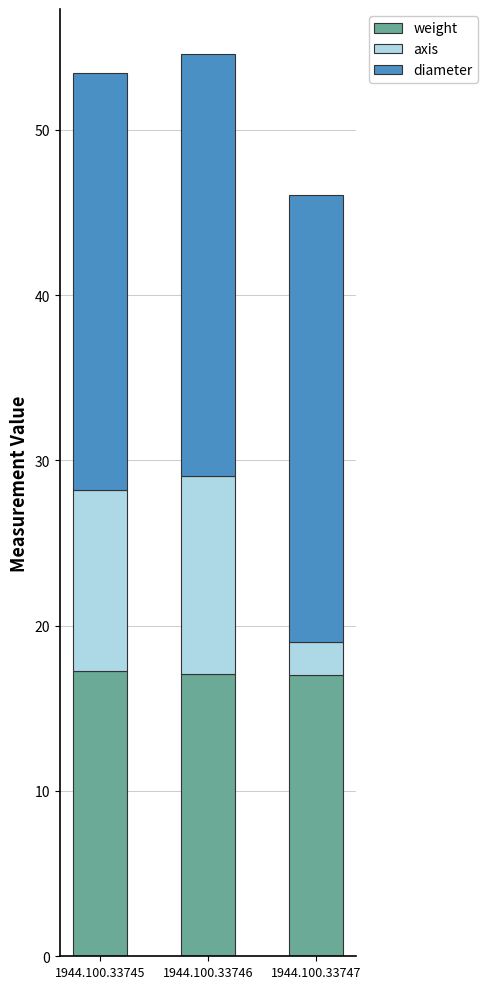

How many bars are there in total?

3